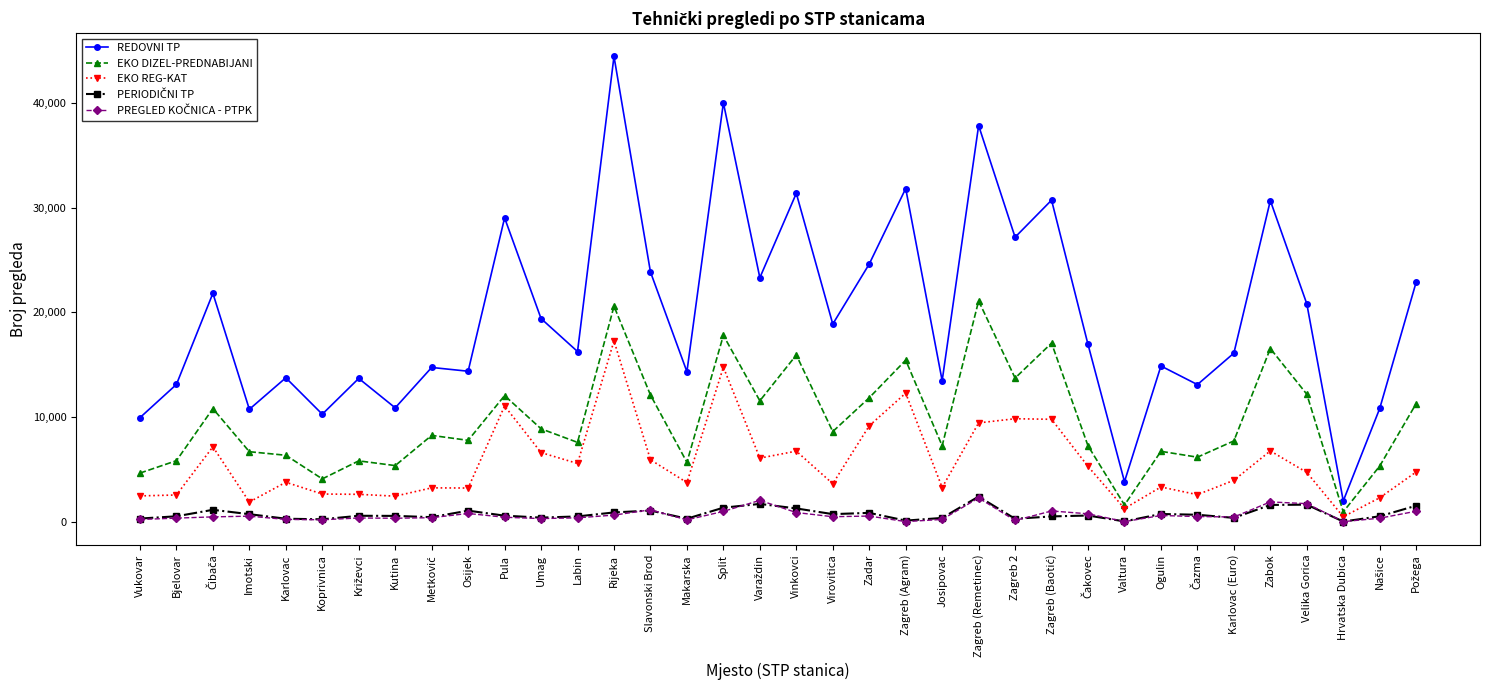

Between Rijeka and Zagreb 2, which series saw the biggest shift?

REDOVNI TP